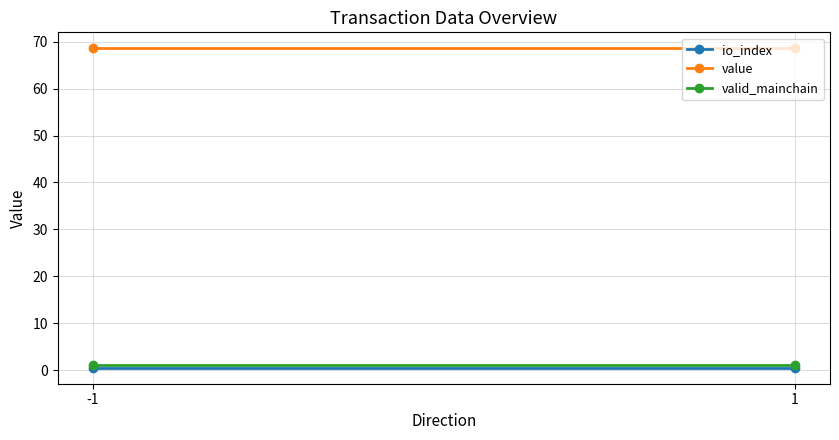

Reading right to left, extract all data points from this chart.

io_index: 1=0.5	-1=0.5
value: 1=68.6	-1=68.6
valid_mainchain: 1=1.0	-1=1.0